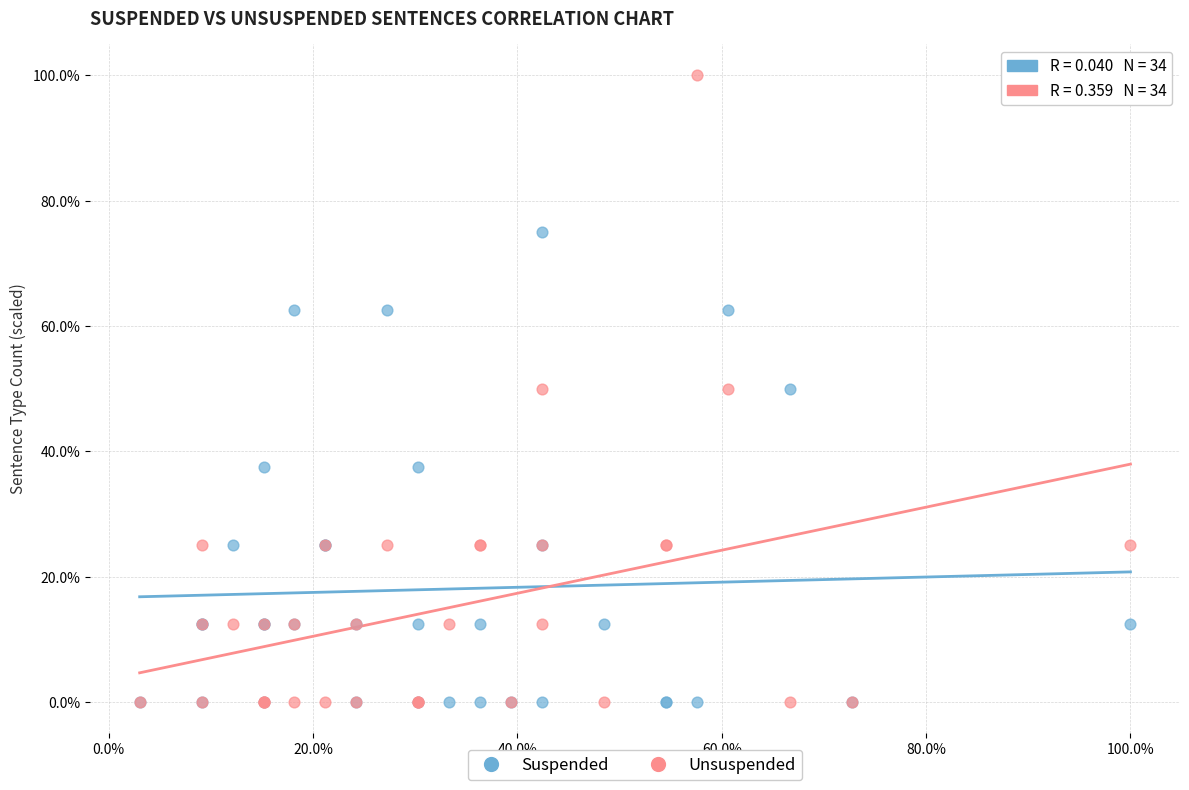

What are all the series names shown in the legend?

Suspended, Unsuspended